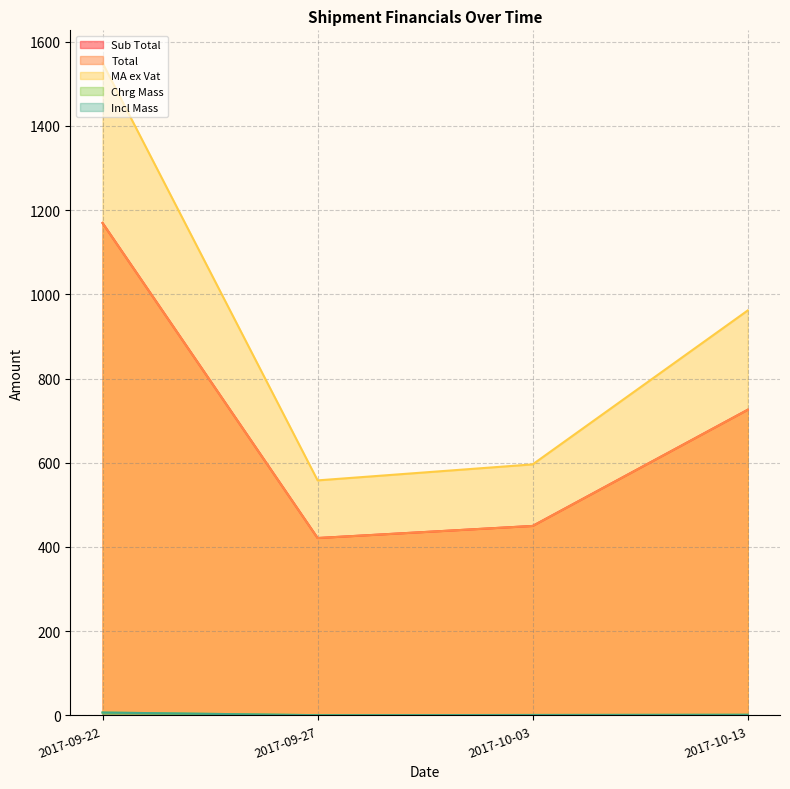

At 2017-10-13, list the series in order from largest to smallest.

MA ex Vat, Sub Total, Total, Chrg Mass, Incl Mass